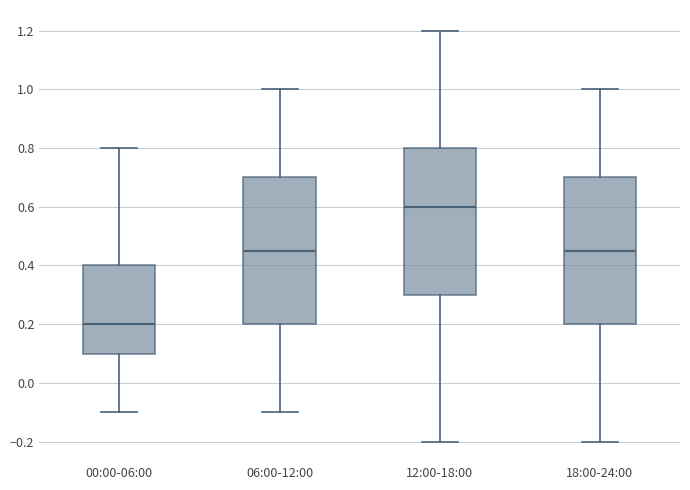

Where does the median line of the box for 00:00-06:00 sit on the y-axis? The values are not printed on the chart, so give them approximately, as read against the axis.

0.20